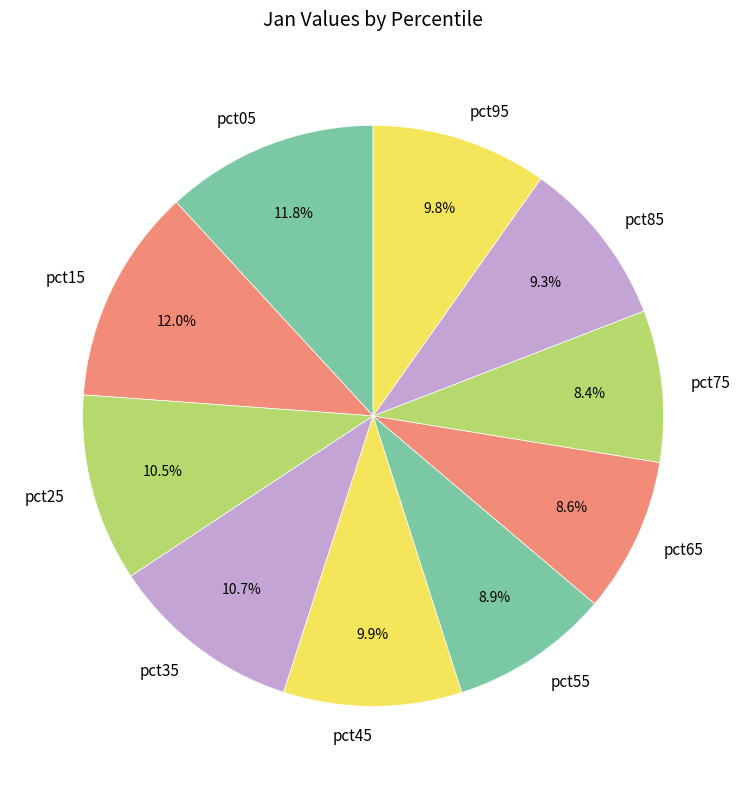

Is there any slice that represents more than half of the pie?

No